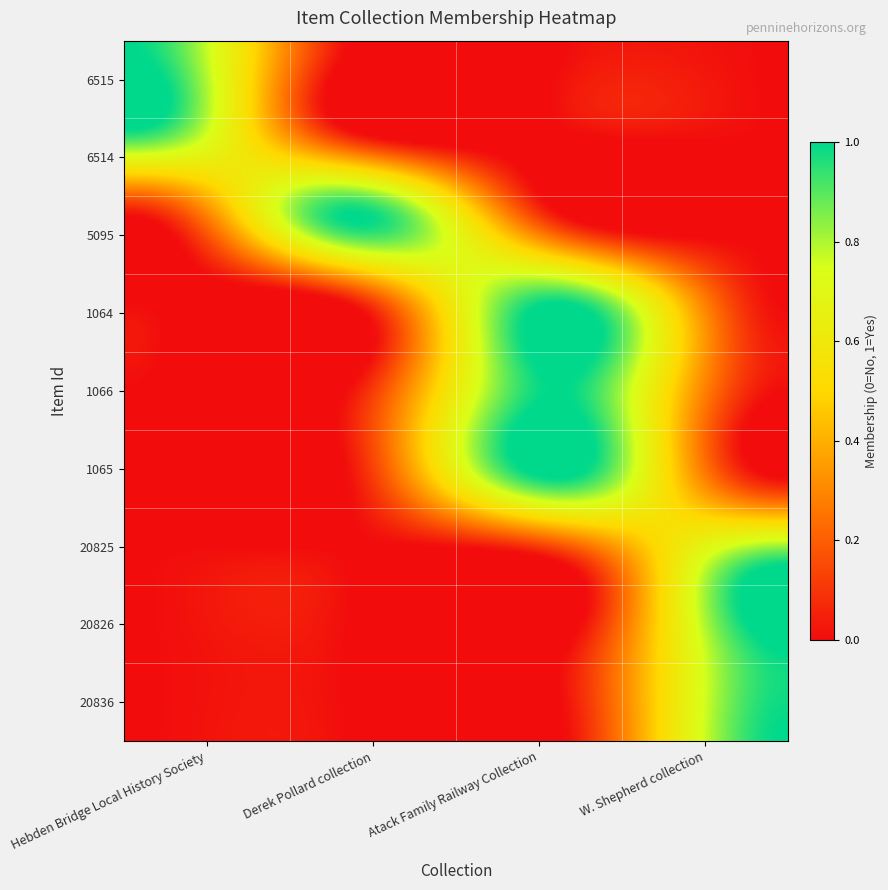

At which category is the sum across all series the highest?

Atack Family Railway Collection